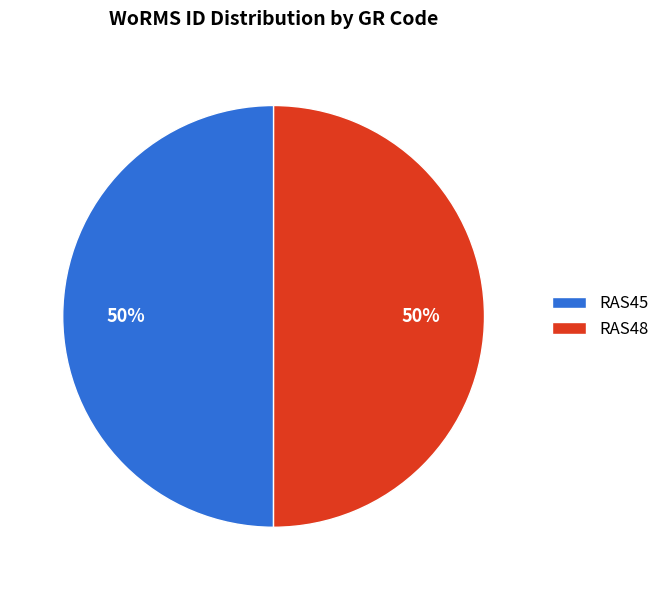

Approximately how many times larger is the value at RAS45 compared to RAS48?

1.0